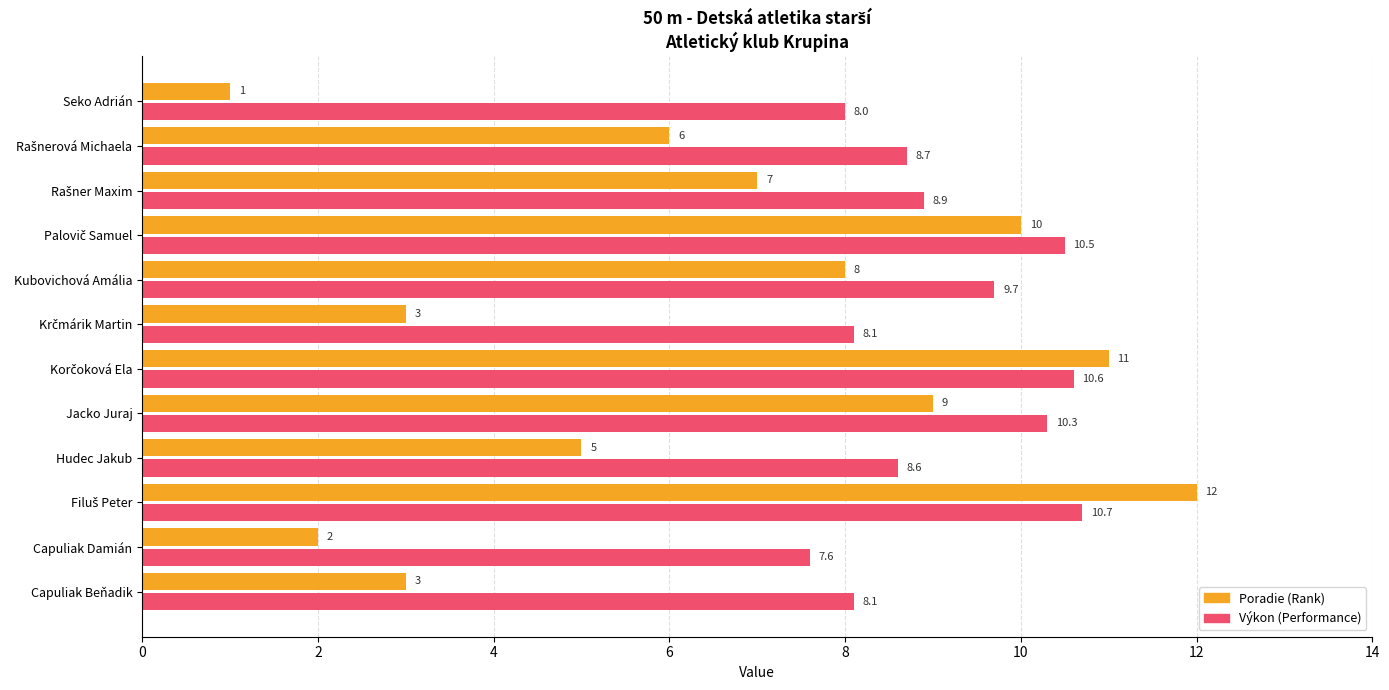

What is the total value across all series at Seko Adrián?

9.0